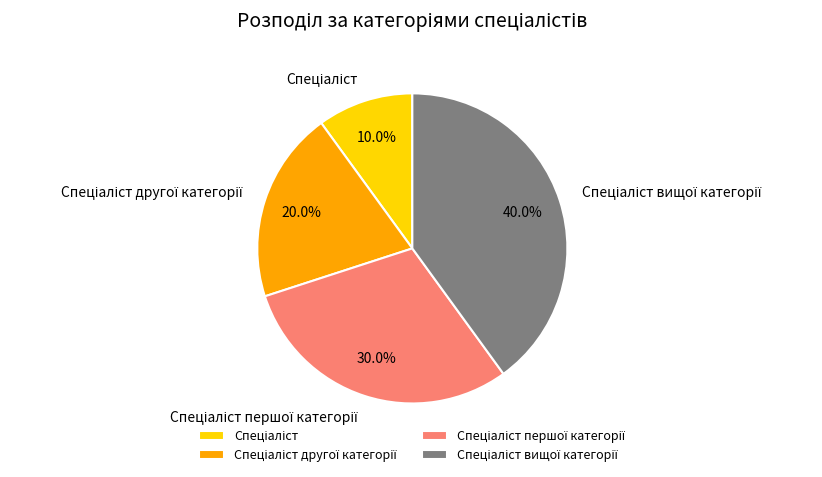

Is there a majority slice in this chart?

No